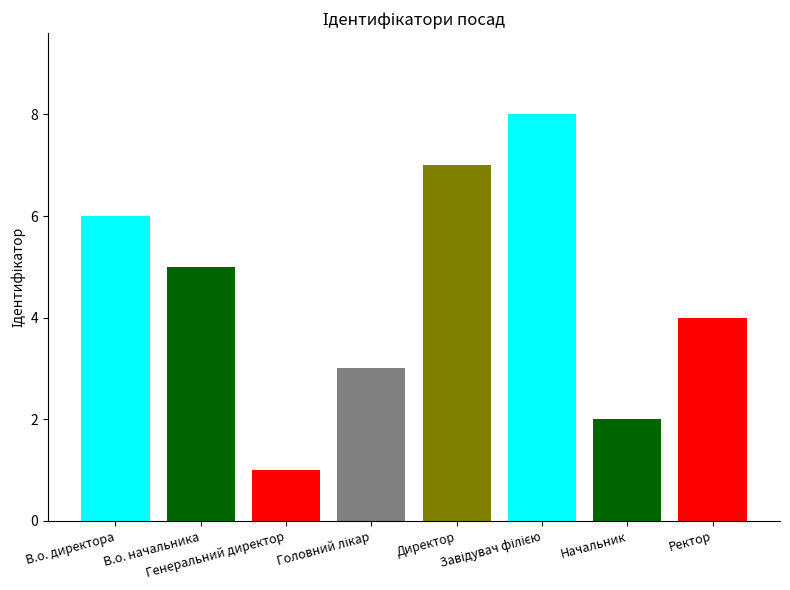

Rank the categories by value from highest to lowest.

Завідувач філією, Директор, В.о. директора, В.о. начальника, Ректор, Головний лікар, Начальник, Генеральний директор